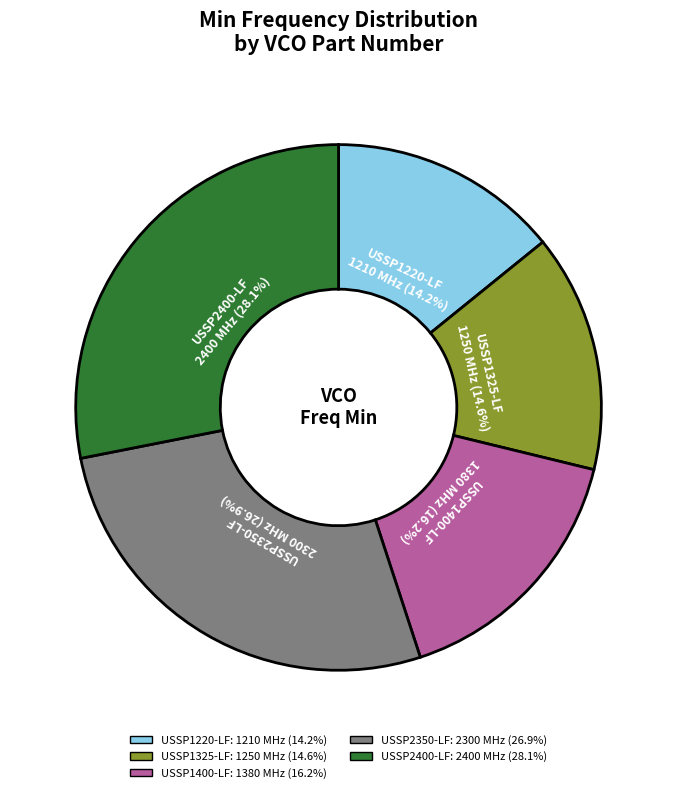

Which slice is the largest?

USSP2400-LF